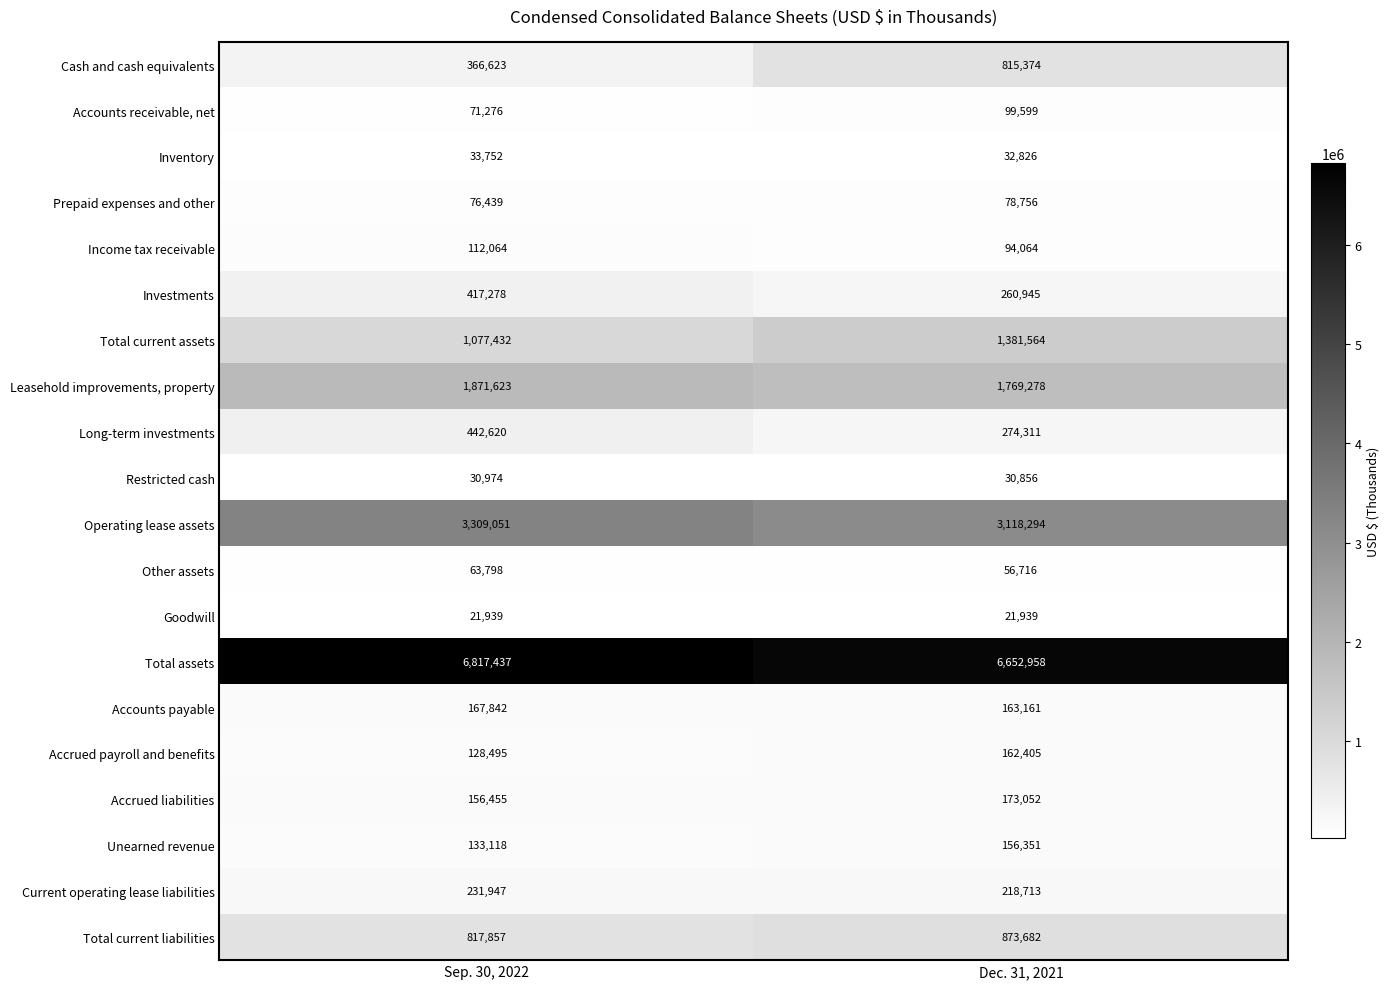

Which series changed the most between Sep. 30, 2022 and Dec. 31, 2021?

Cash and cash equivalents